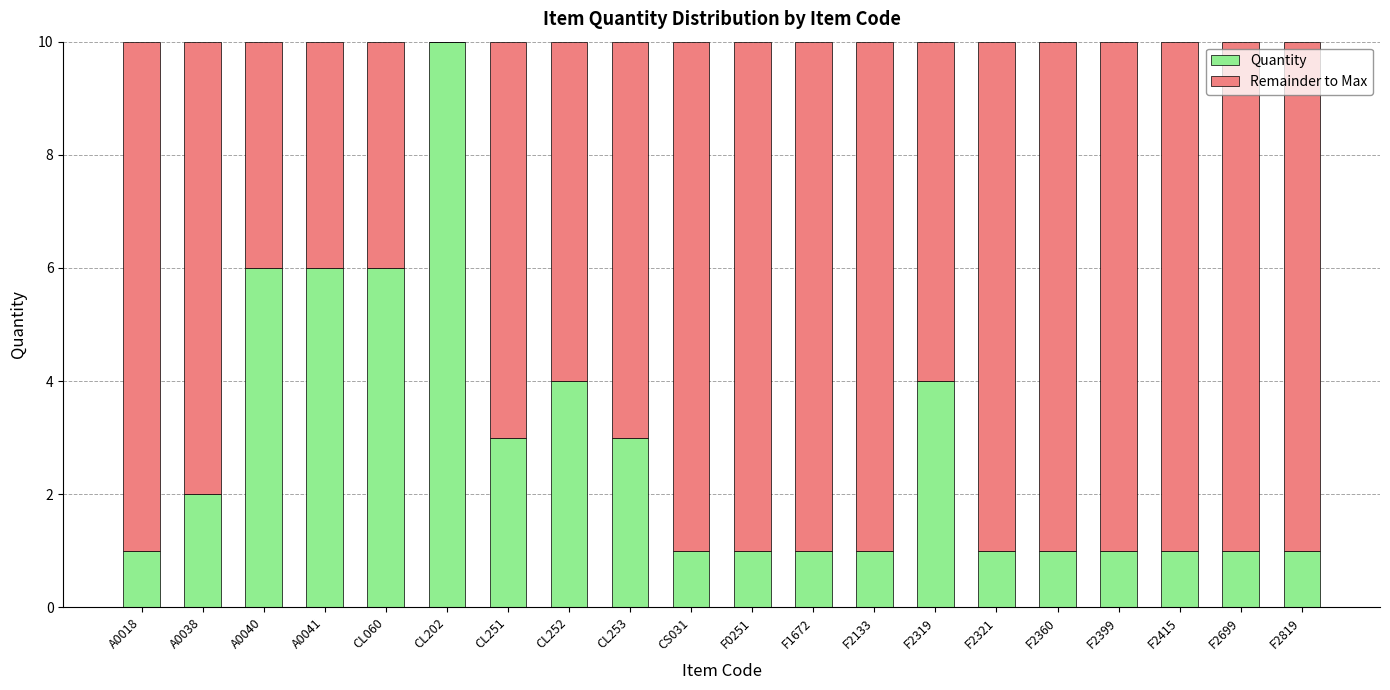

What is the difference between the Quantity values at CL251 and CL060?

3